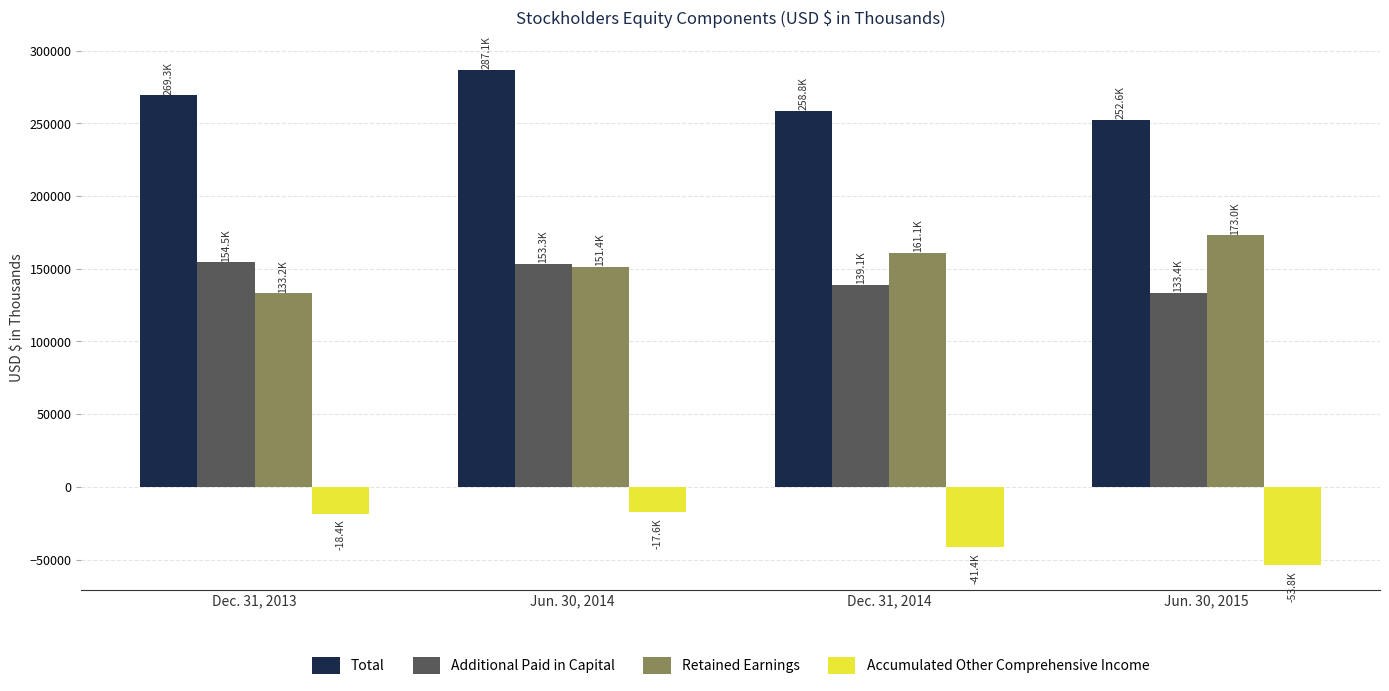

List the series in order of their peak value, lowest first.

Accumulated Other Comprehensive Income, Additional Paid in Capital, Retained Earnings, Total